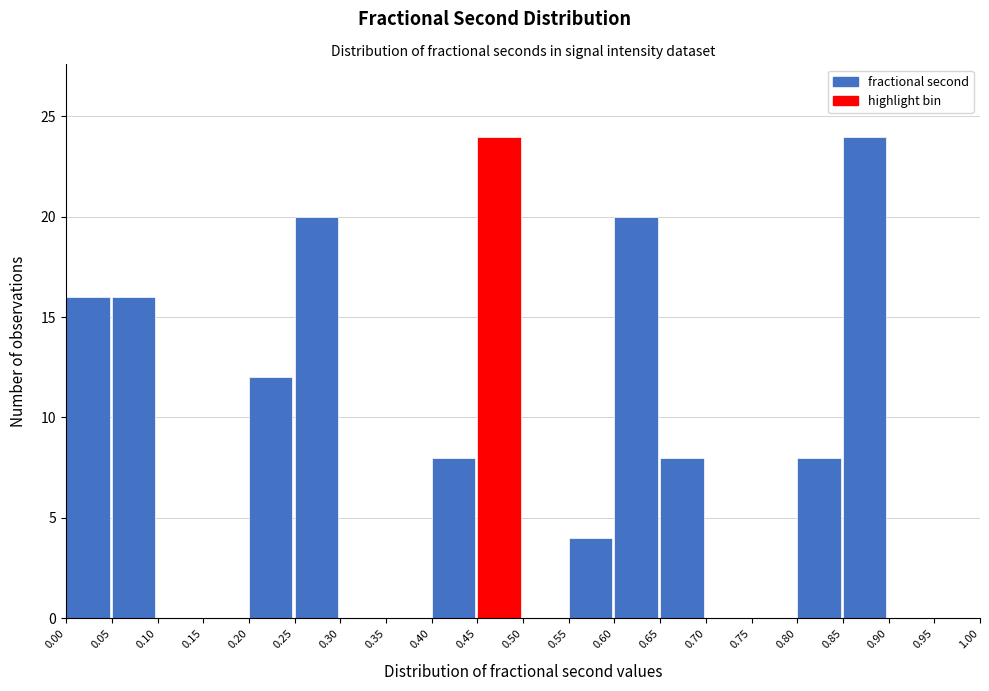

Reading left to right, list every bar in this chart as the range it spans on the x-axis followed by its height. The values are not printed on the chart, so give them approximately, as read against the axis.

0.00 to 0.05: 16
0.05 to 0.10: 16
0.10 to 0.15: 0
0.15 to 0.20: 0
0.20 to 0.25: 12
0.25 to 0.30: 20
0.30 to 0.35: 0
0.35 to 0.40: 0
0.40 to 0.45: 8
0.45 to 0.50: 24
0.50 to 0.55: 0
0.55 to 0.60: 4
0.60 to 0.65: 20
0.65 to 0.70: 8
0.70 to 0.75: 0
0.75 to 0.80: 0
0.80 to 0.85: 8
0.85 to 0.90: 24
0.90 to 0.95: 0
0.95 to 1.00: 0